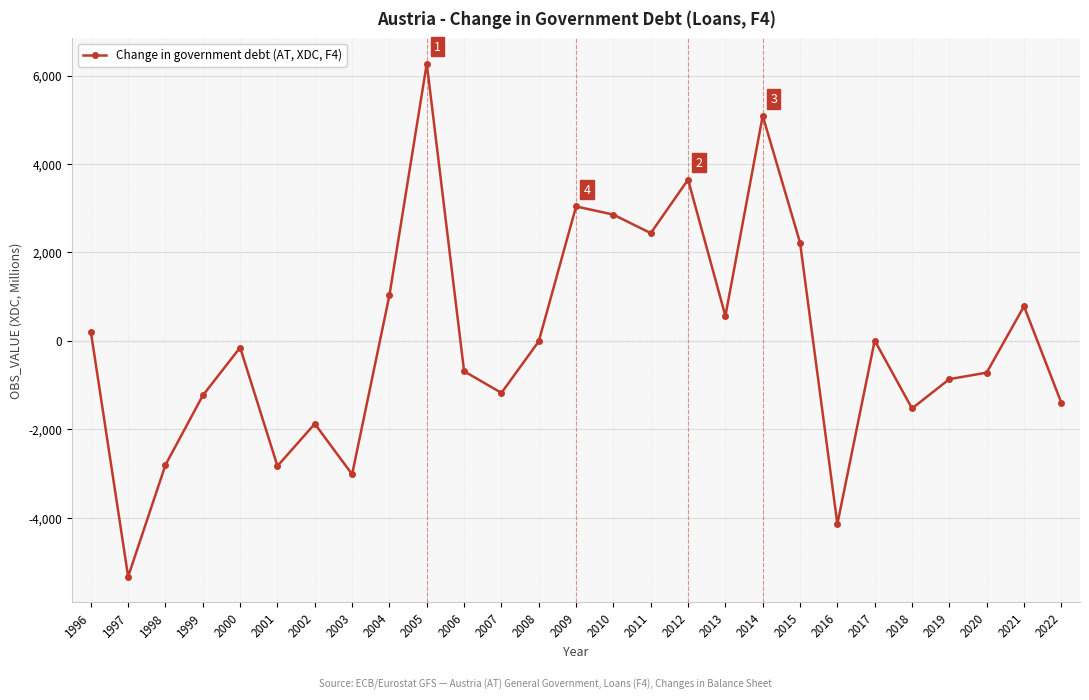

At which label does the data first exceed -149?

1996